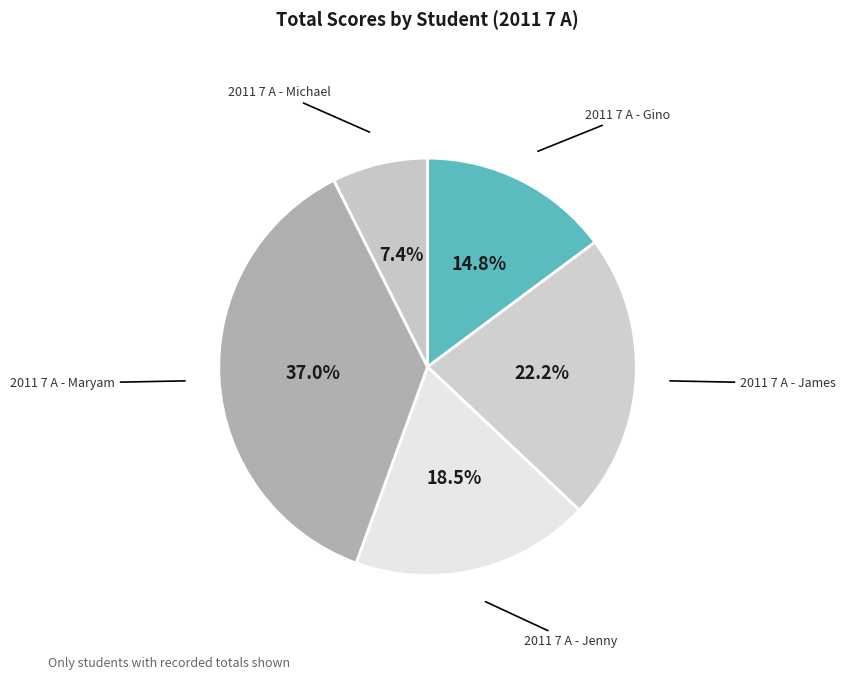

Which category has the smallest portion of the pie?

2011 7 A - Michael